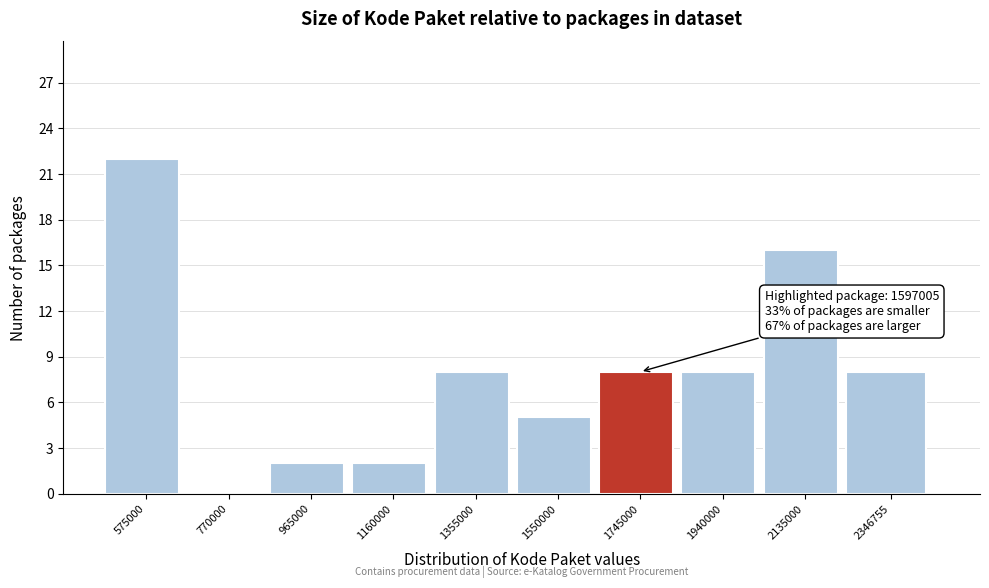

Reading right to left, extract all data points from this chart.

2346755=8	2135000=16	1940000=8	1745000=8	1550000=5	1355000=8	1160000=2	965000=2	770000=0	575000=22